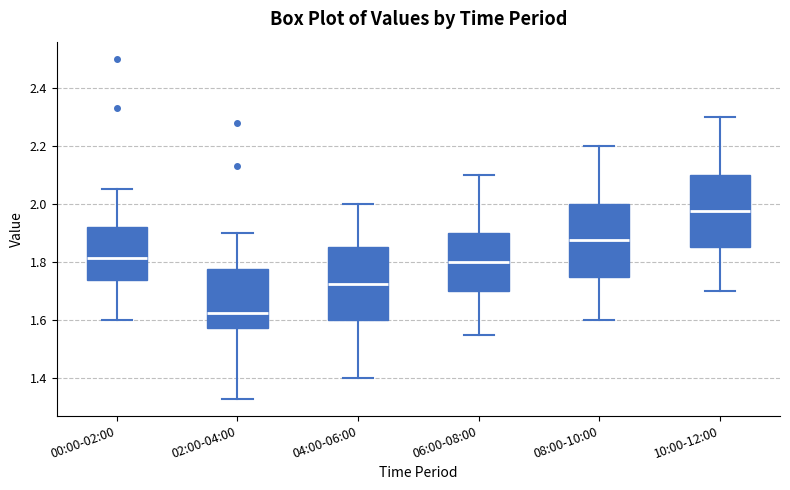

Reading left to right, read every box against the y-axis: the position of its median line, the range the box covers, and the ends of its whiskers. The values are not printed on the chart, so give them approximately, as read against the axis.

00:00-02:00: median 1.82, box 1.74 to 1.92, whiskers 1.60 to 2.06
02:00-04:00: median 1.62, box 1.58 to 1.78, whiskers 1.34 to 1.90
04:00-06:00: median 1.72, box 1.60 to 1.86, whiskers 1.40 to 2.00
06:00-08:00: median 1.80, box 1.70 to 1.90, whiskers 1.56 to 2.10
08:00-10:00: median 1.88, box 1.76 to 2.00, whiskers 1.60 to 2.20
10:00-12:00: median 1.98, box 1.86 to 2.10, whiskers 1.70 to 2.30